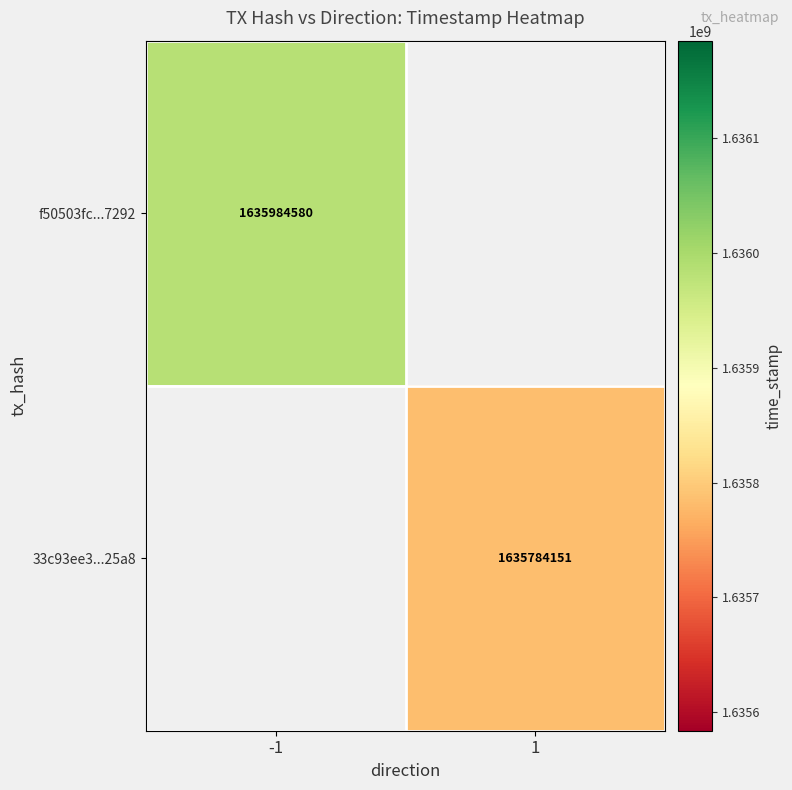

Is it true that 33c93ee3...25a8 equals 1635784151 at 1?

True